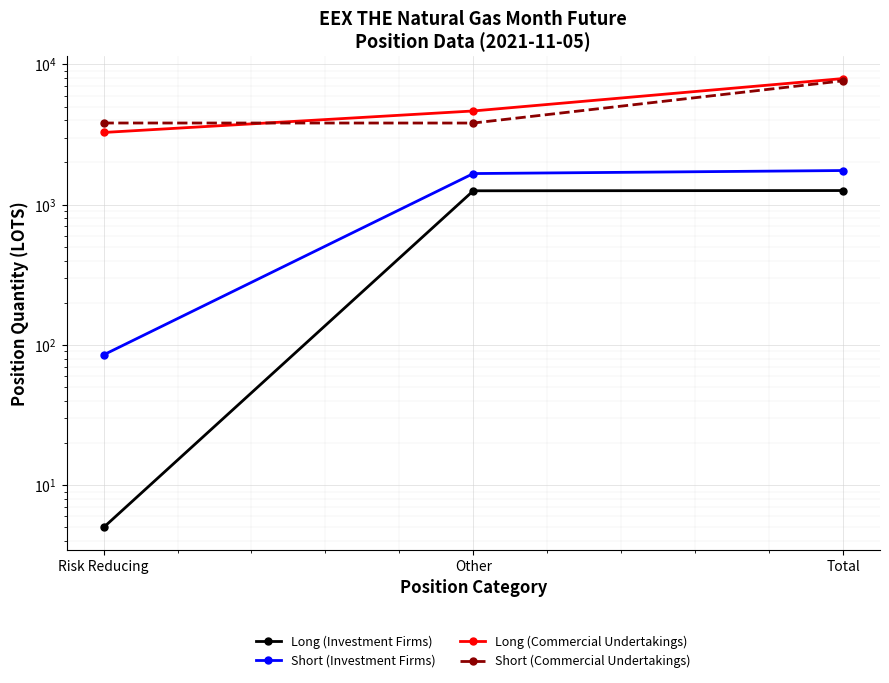

What is the difference between the highest and lowest values at Total?

6673.0